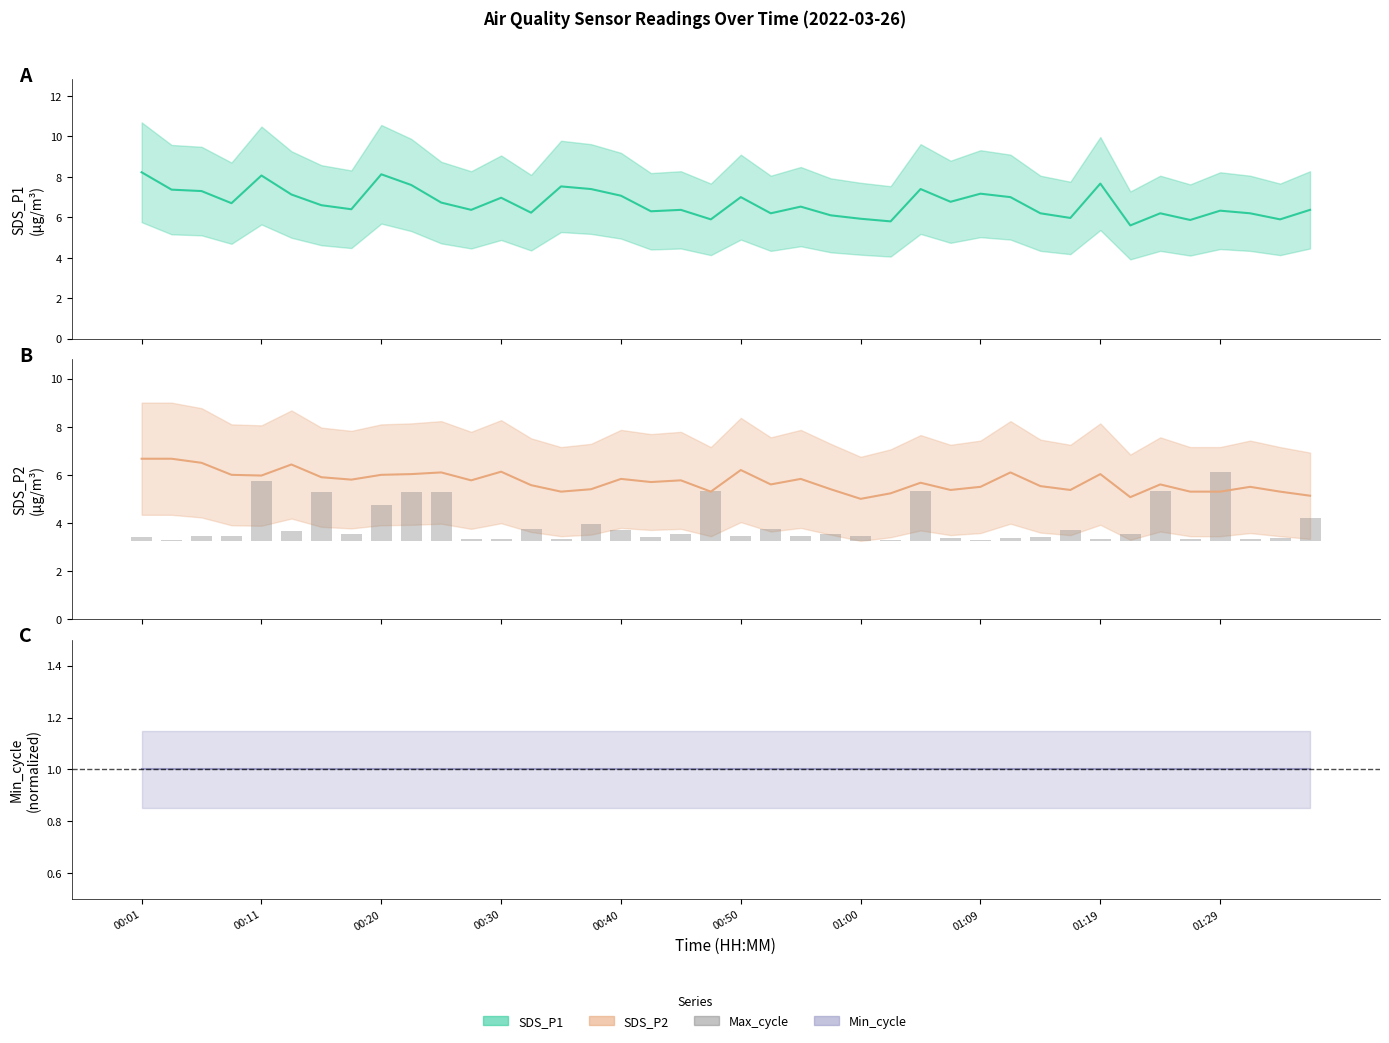

Count the number of data series in this chart.

4